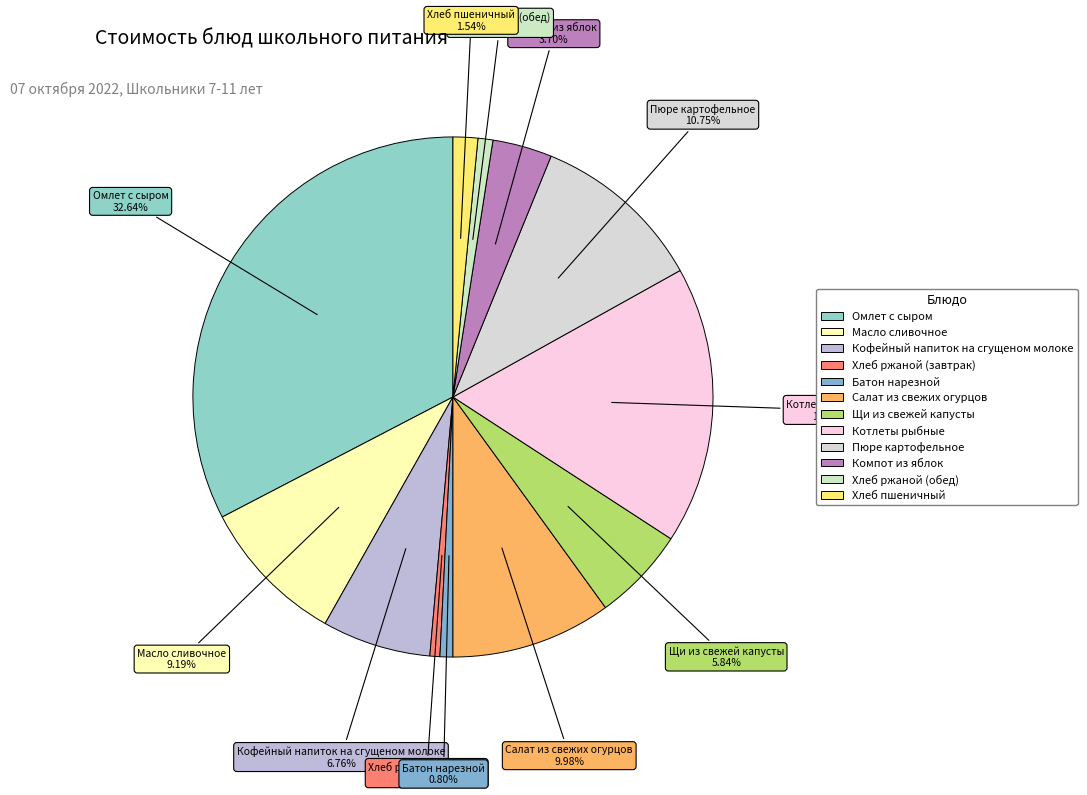

Which has a higher value, Пюре картофельное or Хлеб ржаной (завтрак)?

Пюре картофельное